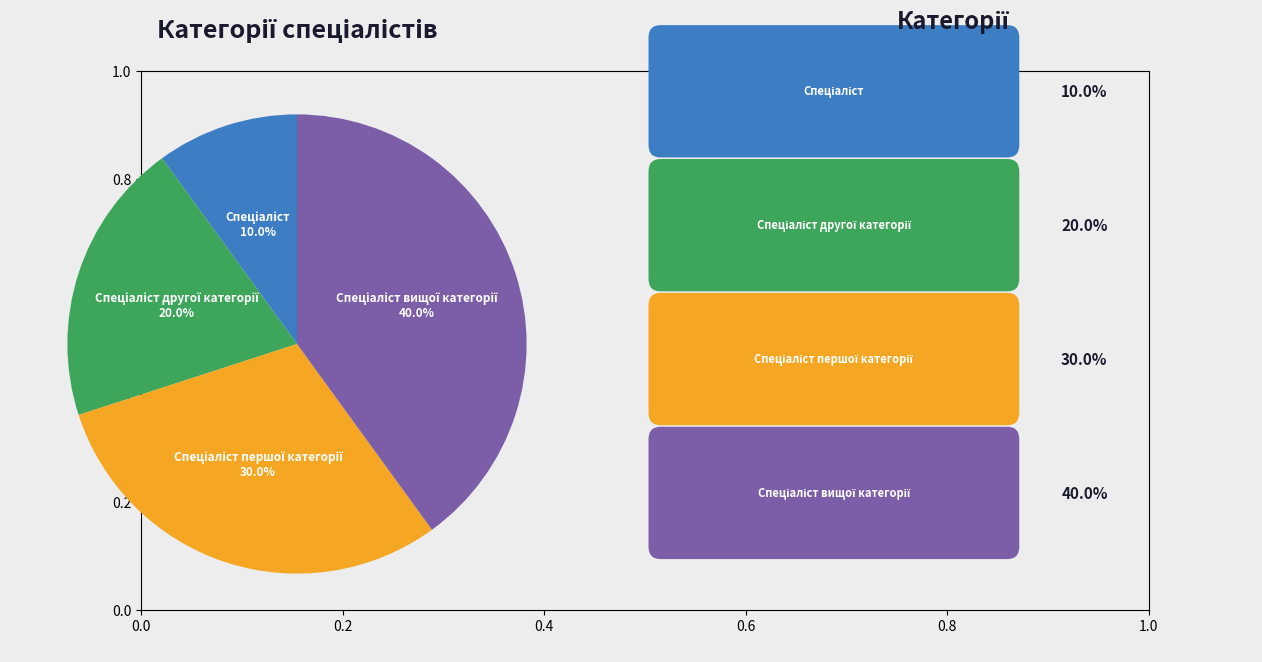

Is there a majority slice in this chart?

No